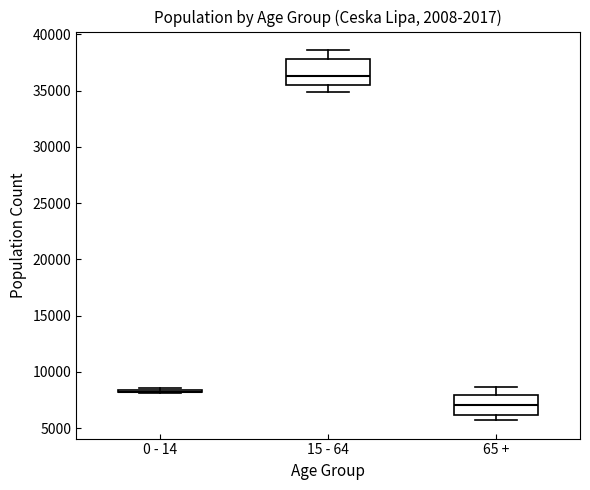

Reading left to right, read every box against the y-axis: the position of its median line, the range the box covers, and the ends of its whiskers. The values are not printed on the chart, so give them approximately, as read against the axis.

0 - 14: box collapsed to a line at 8000, whiskers 8000 to 8500
15 - 64: median 36500, box 35500 to 38000, whiskers 35000 to 38500
65 +: median 7000, box 6000 to 8000, whiskers 5500 to 8500